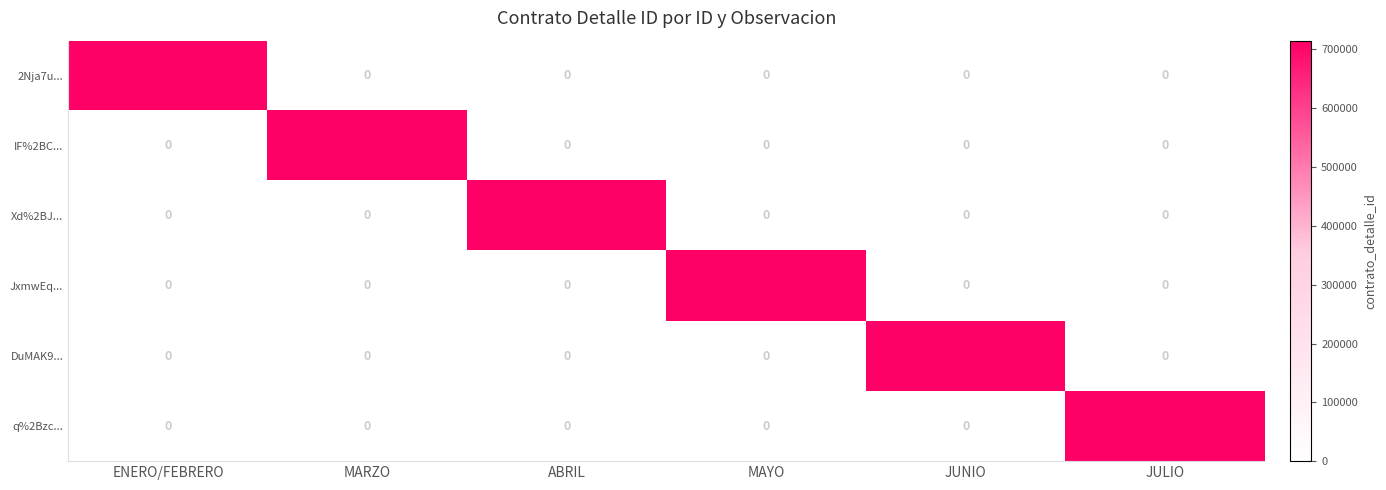

What is the sum of all q%2Bzc... values?

714969